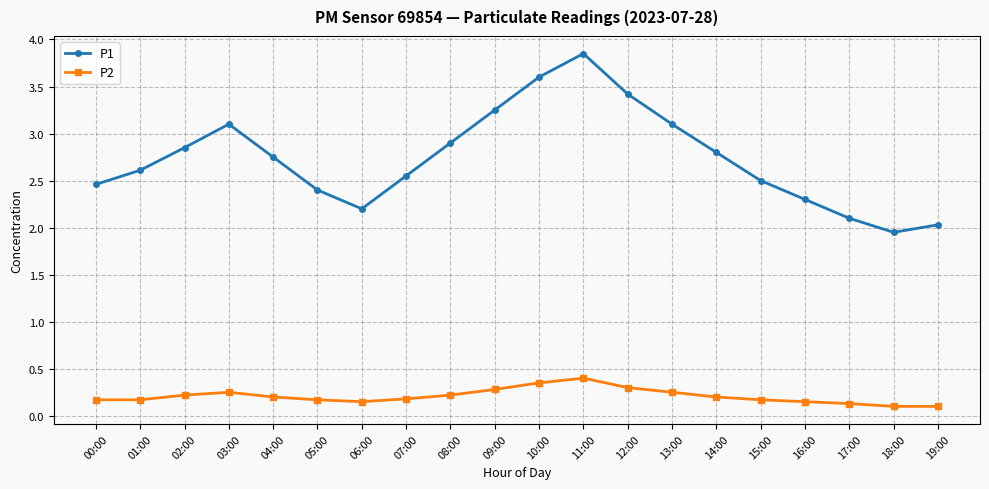

What is the average value of the P1 series?

2.7